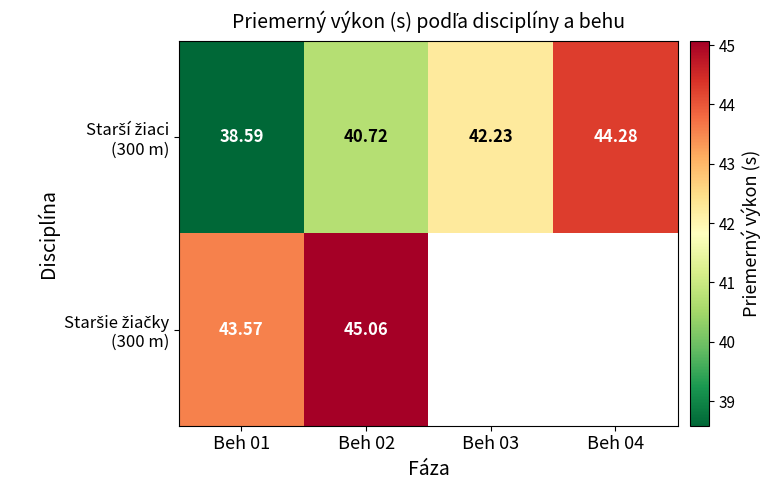

Between Beh 01 and Beh 04, which series saw the biggest shift?

Starší žiaci (300 m)